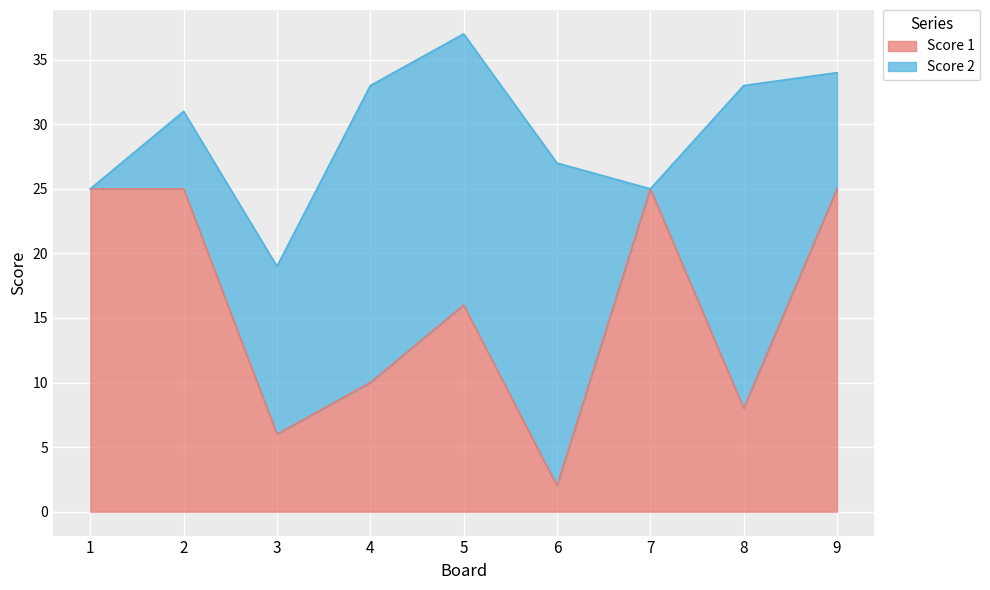

Rank the categories by value from highest to lowest.

1, 2, 7, 9, 5, 4, 8, 3, 6